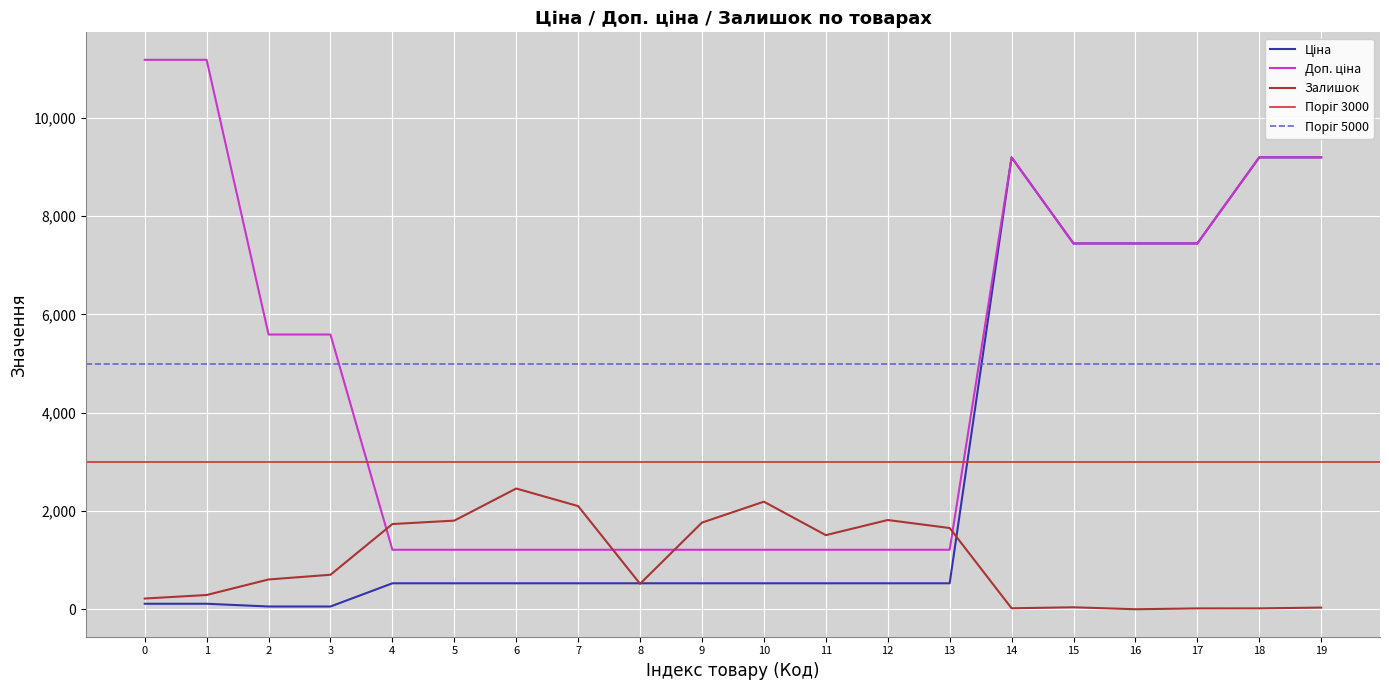

Which series has the widest spread of values?

Доп. ціна